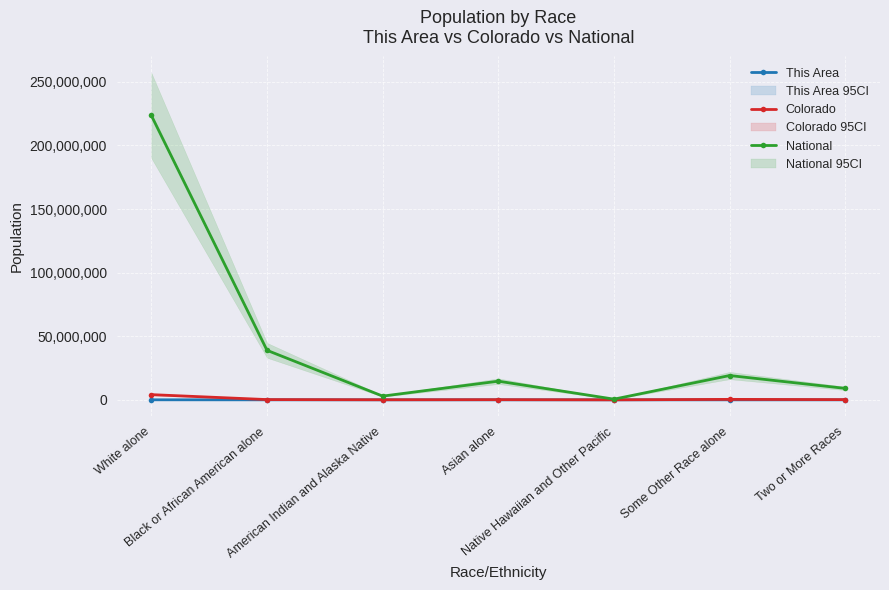

What is the value of the Colorado point at the 5th from the left?

6623